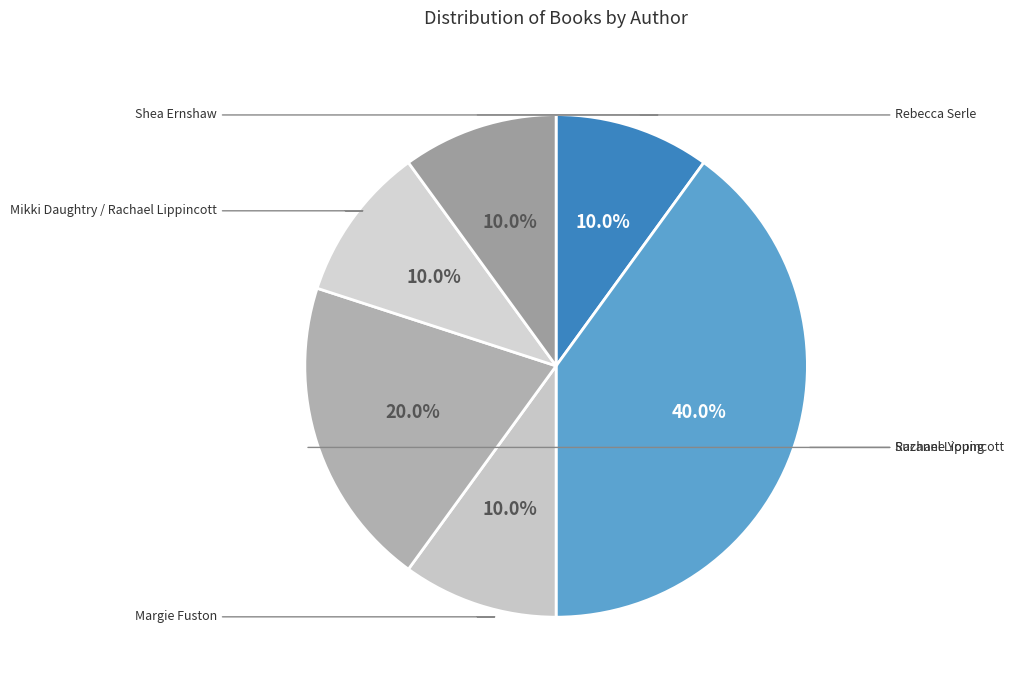

Which category has the biggest portion of the pie?

Suzanne Young